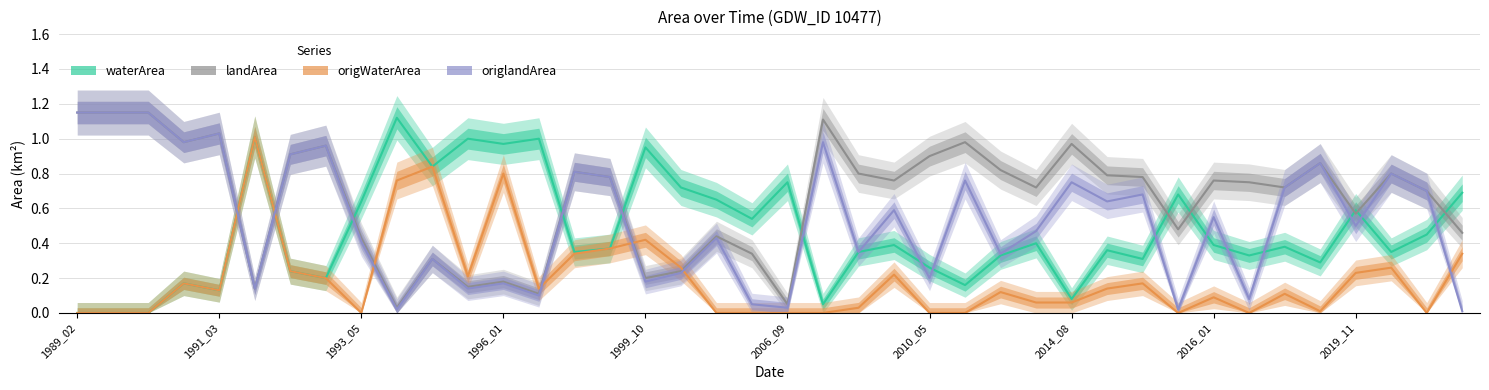

What is the difference between the maximum and minimum values in the waterArea series?

1.1